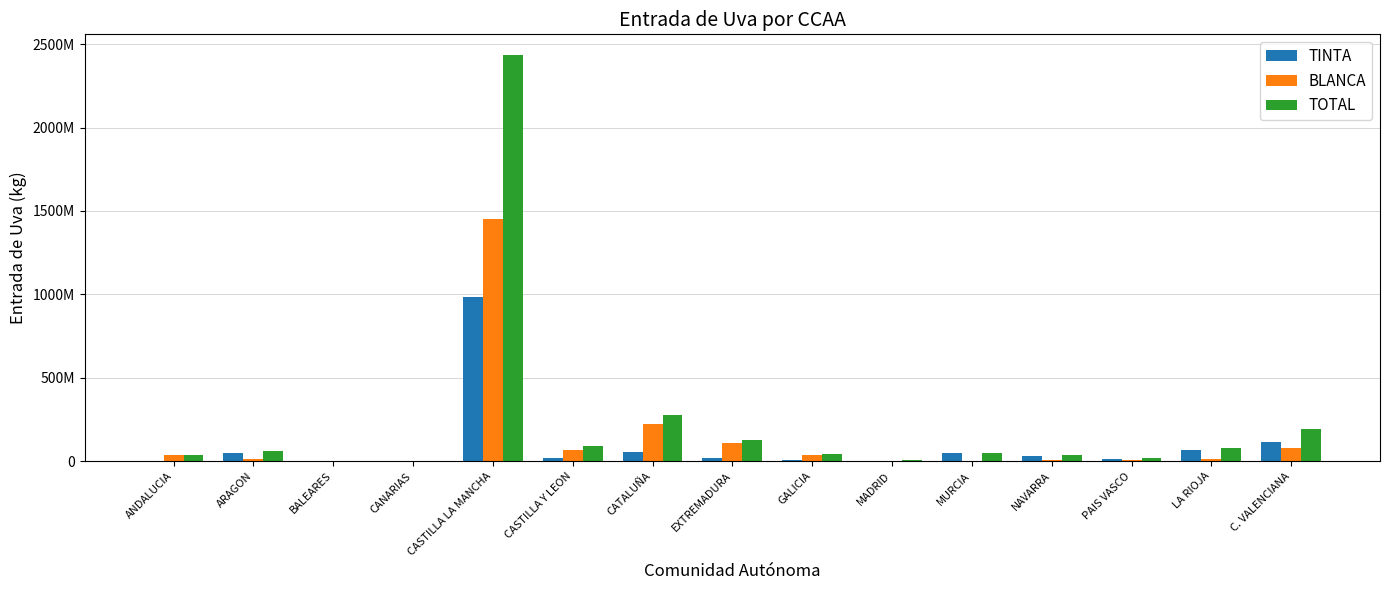

True or false: TOTAL has a value of 80217246 at LA RIOJA.

True